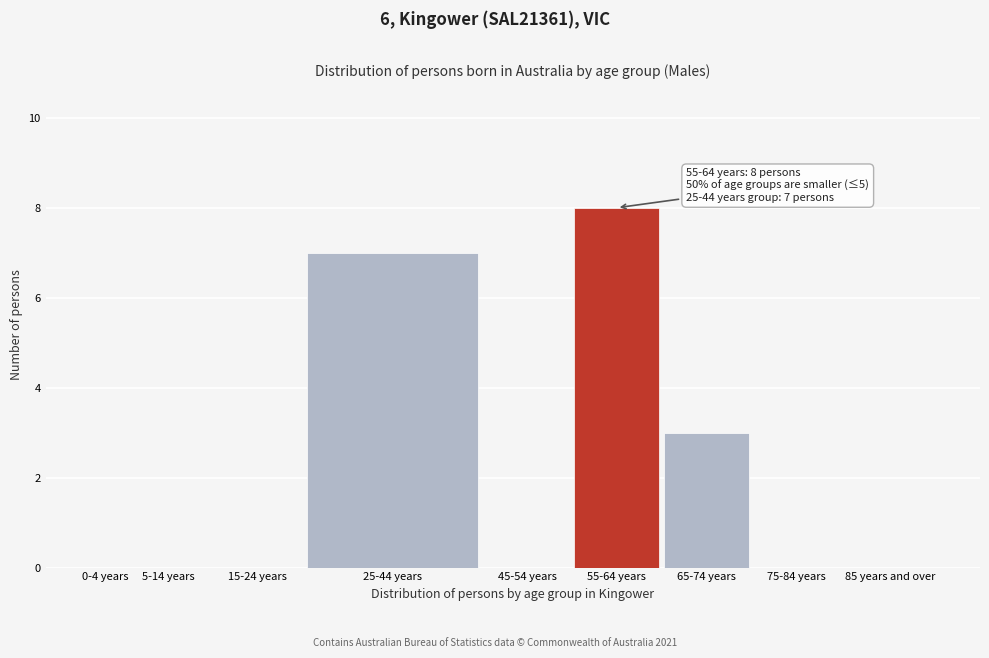

Reading left to right, extract all data points from this chart.

0-4 years=0	5-14 years=0	15-24 years=0	25-44 years=7	45-54 years=0	55-64 years=8	65-74 years=3	75-84 years=0	85 years and over=0